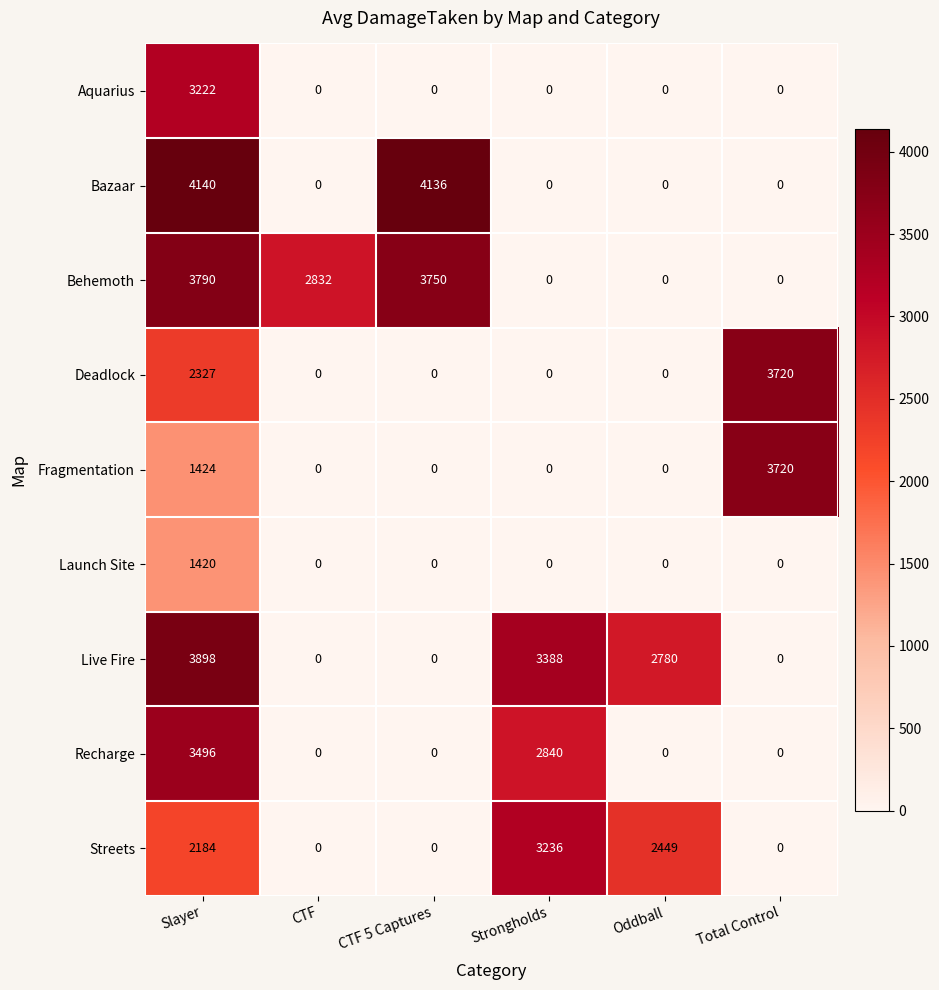

The value of Bazaar at Strongholds is 0. True or false?

True